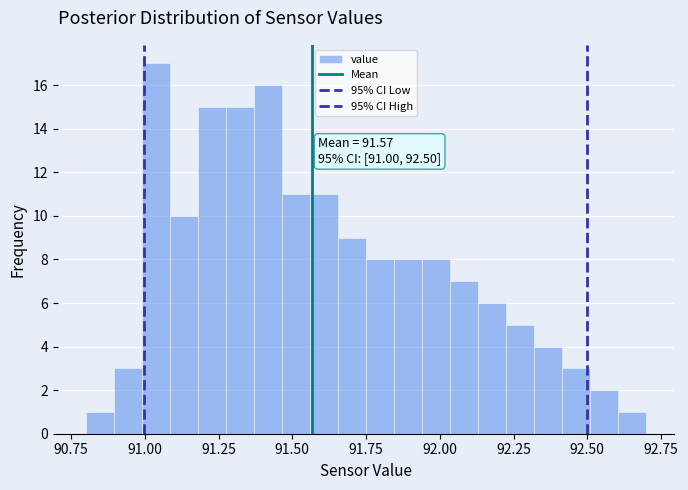

Read against the x-axis, roughly where is the centre of the tallest bar?

91.05